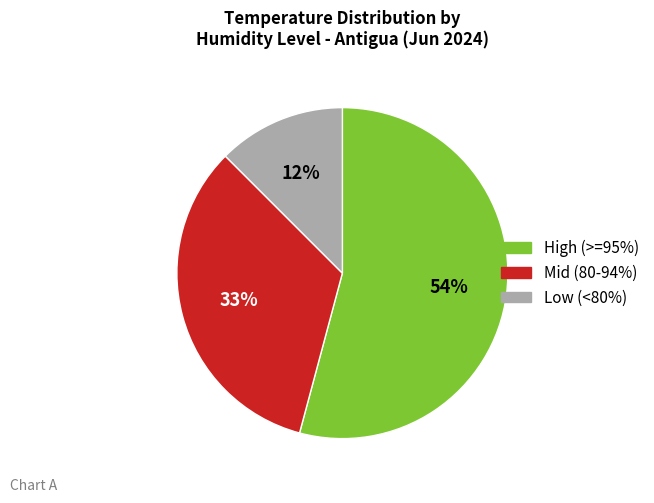

To the nearest percent, what is the difference between the largest and smallest slice percentages?

42%